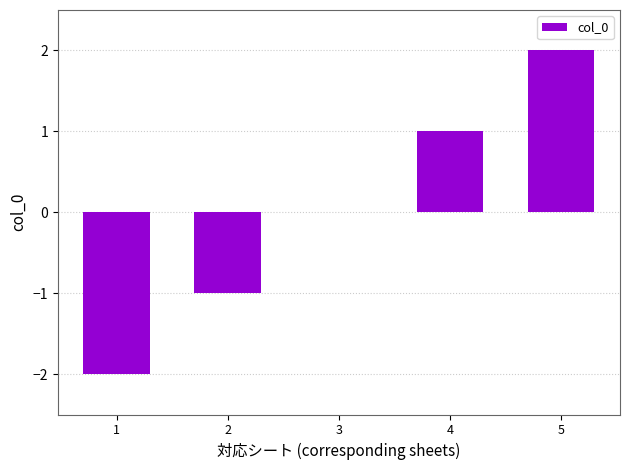

What is the change in value from 2 to 5?

+3